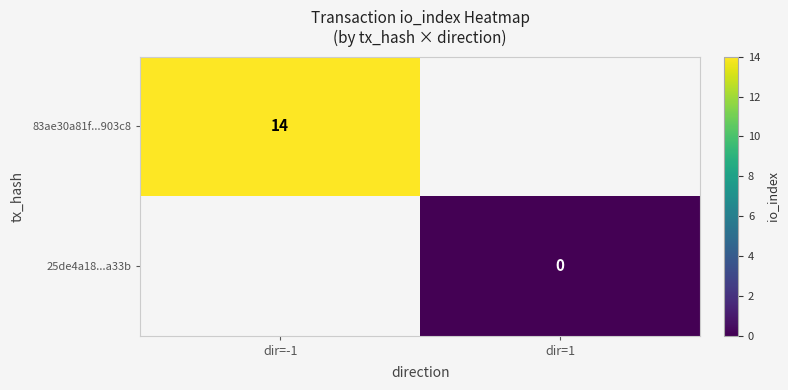

The value of 83ae30a81f...903c8 at dir=-1 is 14. True or false?

True